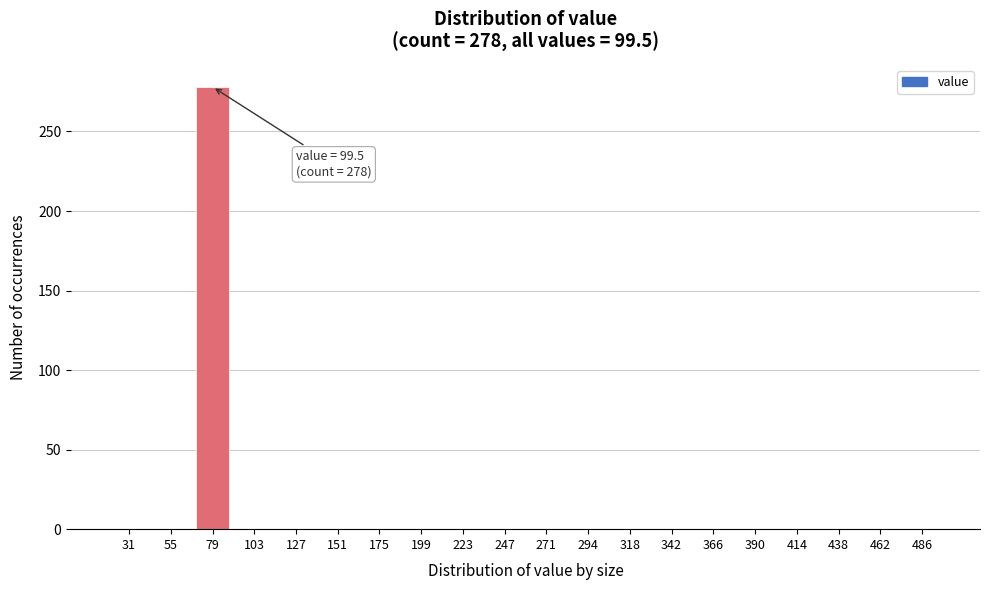

Reading left to right, list all the values displayed in this chart.

31=0	55=0	79=278	103=0	127=0	151=0	175=0	199=0	223=0	247=0	271=0	294=0	318=0	342=0	366=0	390=0	414=0	438=0	462=0	486=0